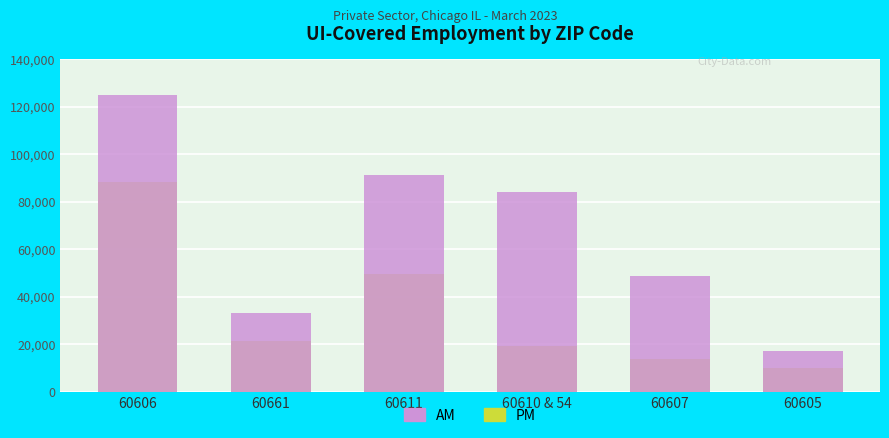

How many categories are shown in the chart?

6